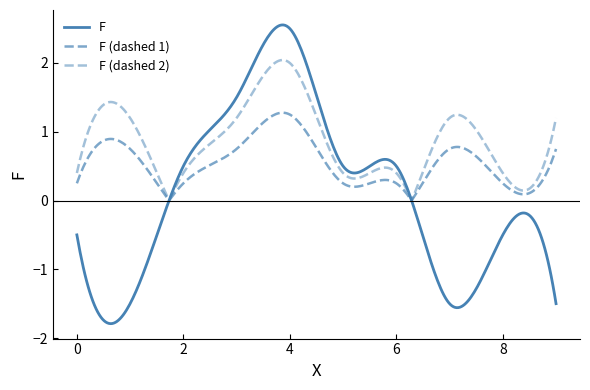

Does the chart have visible grid lines?

No